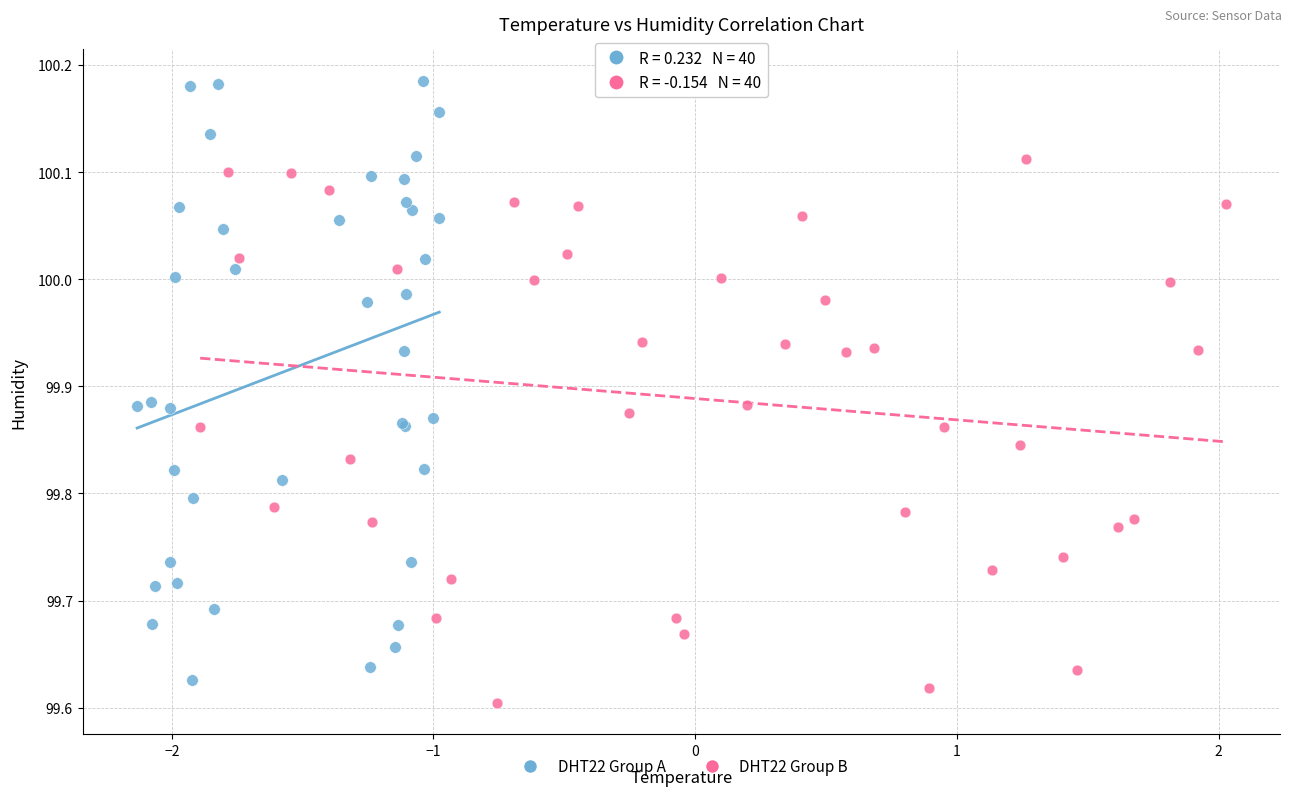

Which series contains the highest Y value?

DHT22 Group A